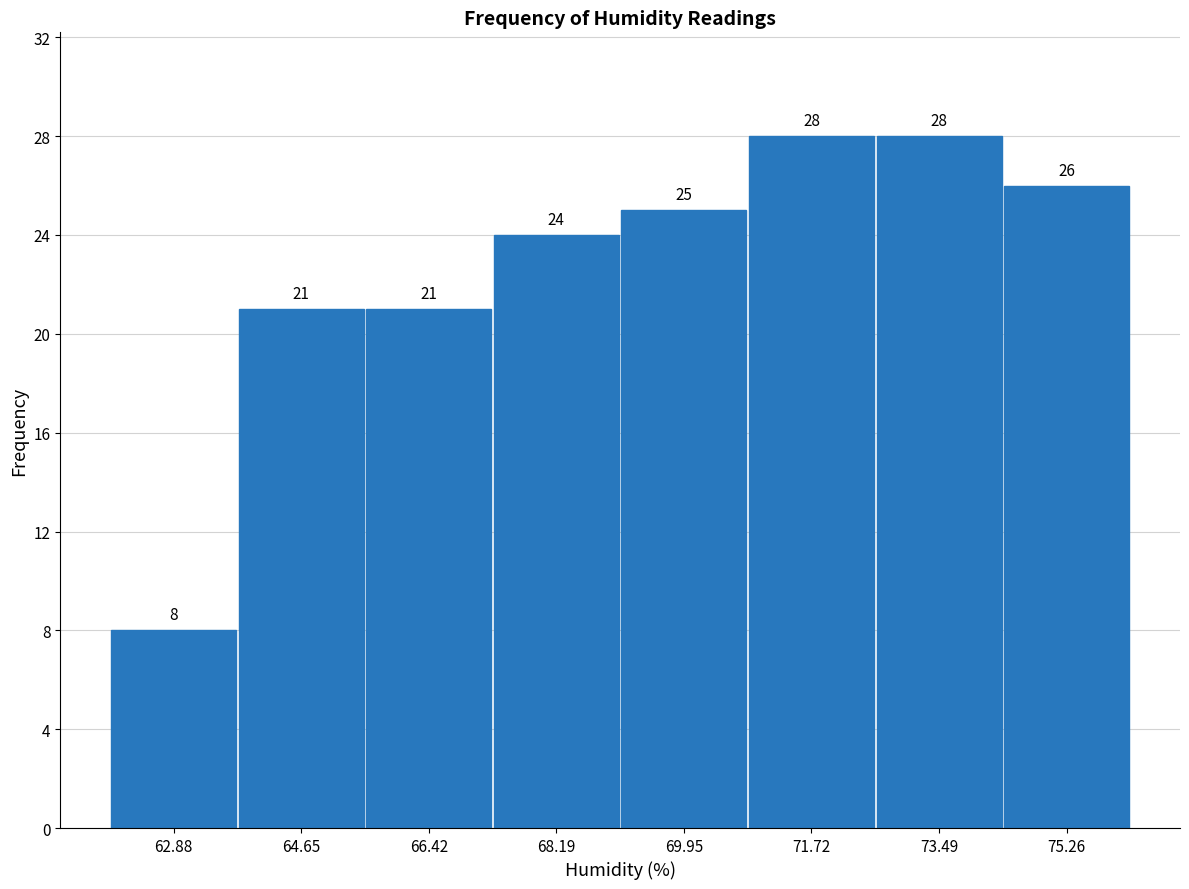

What is the height of the bar covering 72.6 to 74.4 on the x-axis? The bar edges are not printed on the chart, so give them approximately, as read against the axis.

28